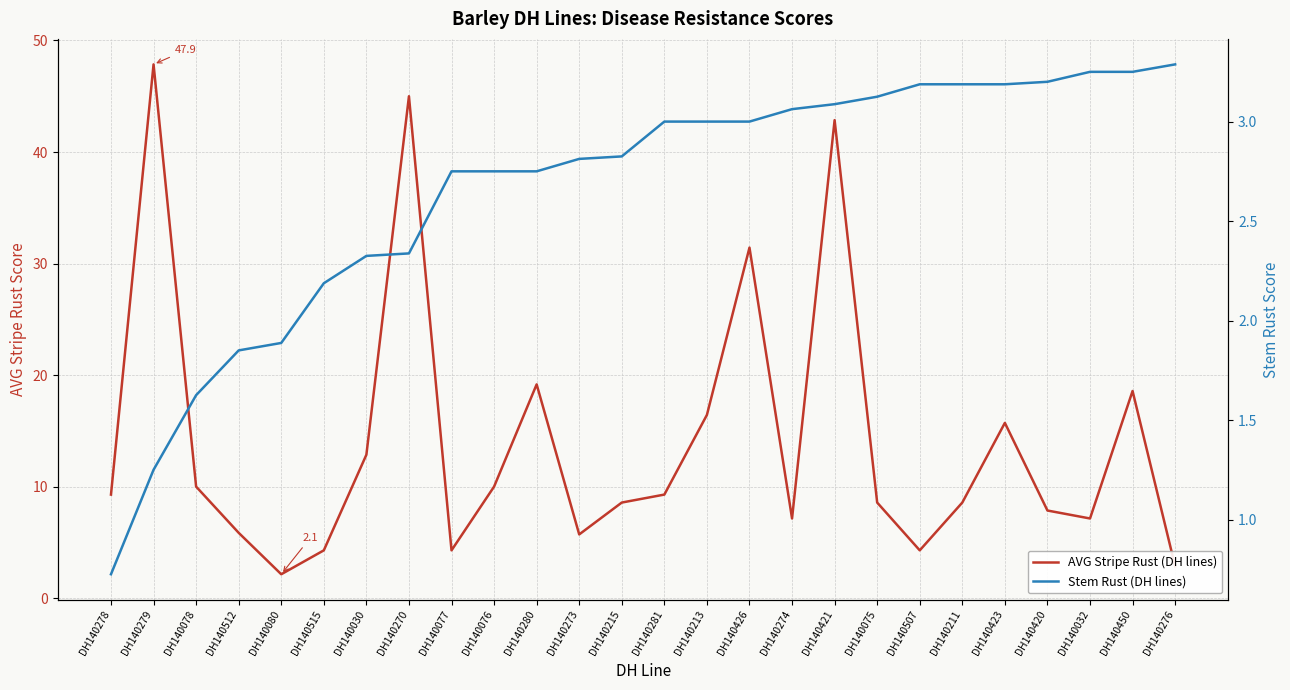

Is the value of AVG Stripe Rust (DH lines) at DH140032 greater than the value of Stem Rust (DH lines) at DH140213?

Yes